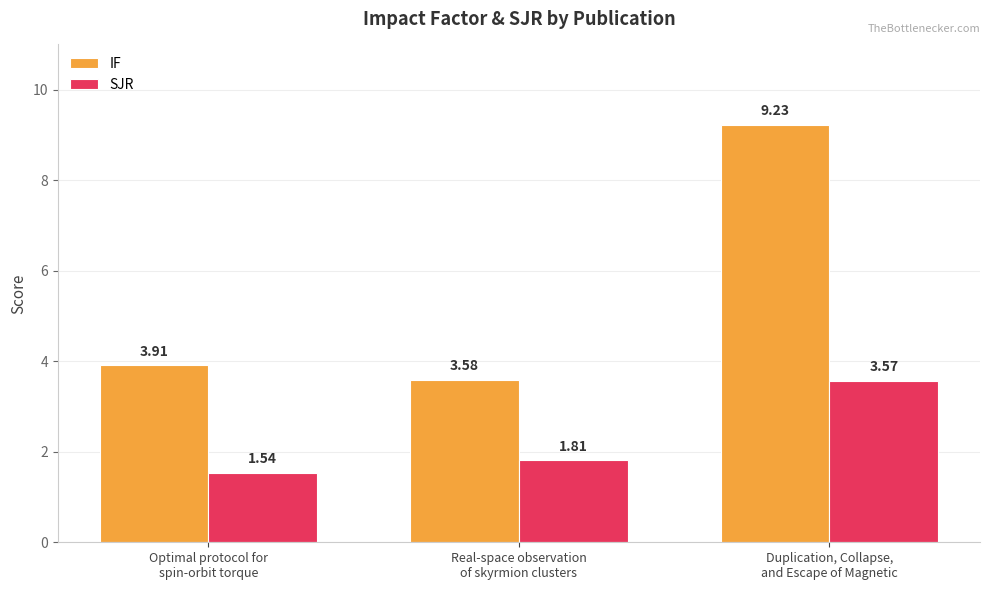

What is the label of the 2nd bar from the right?

Real-space observation
of skyrmion clusters